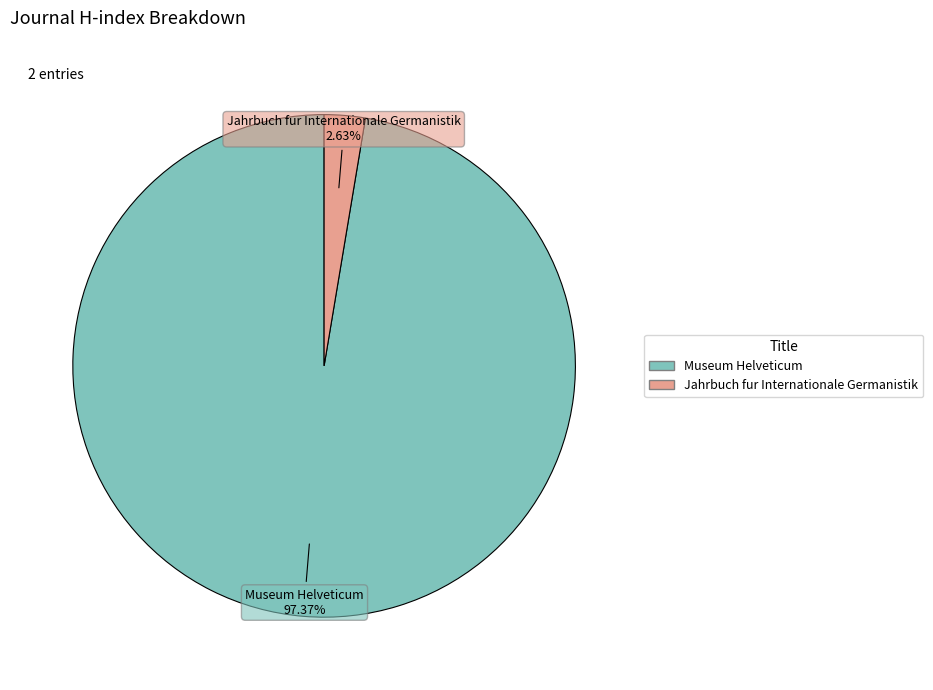

To the nearest percent, what portion does Jahrbuch fur Internationale Germanistik represent?

3%